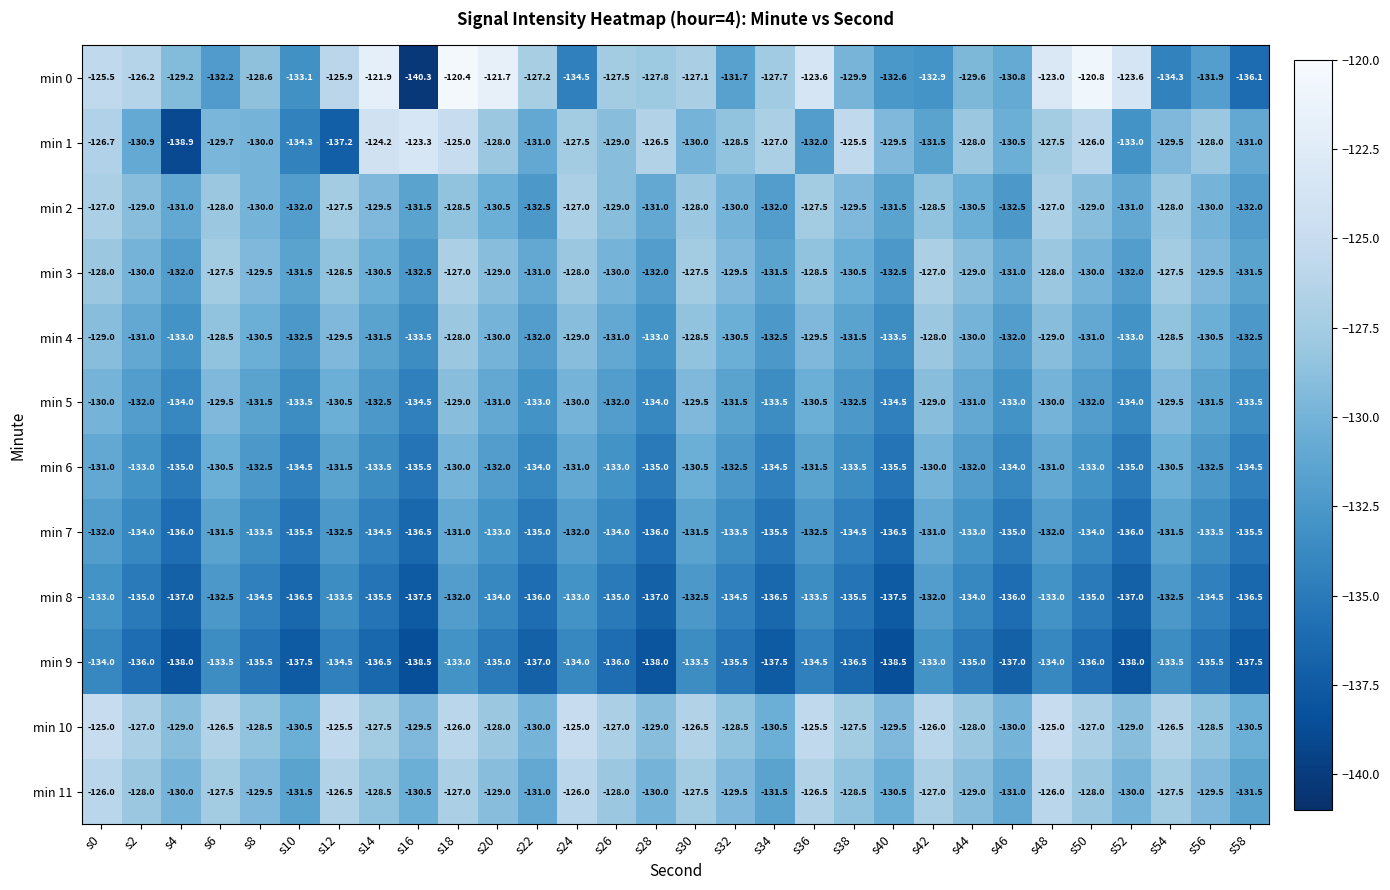

At which category is the sum across all series the highest?

s18